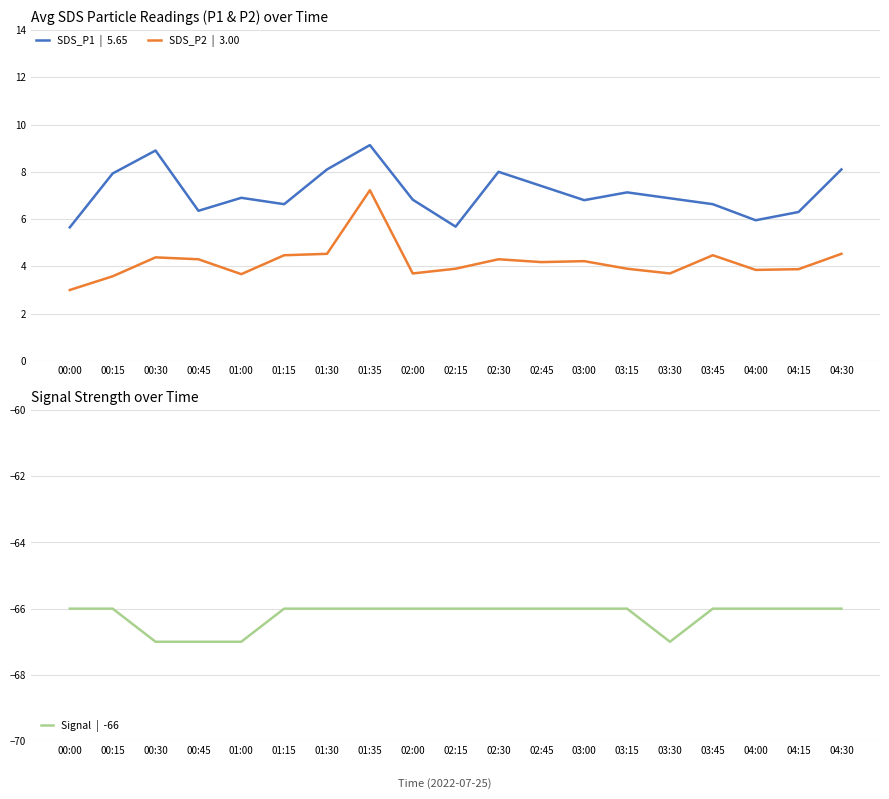

At which category does SDS_P1 reach its first local valley?

00:45